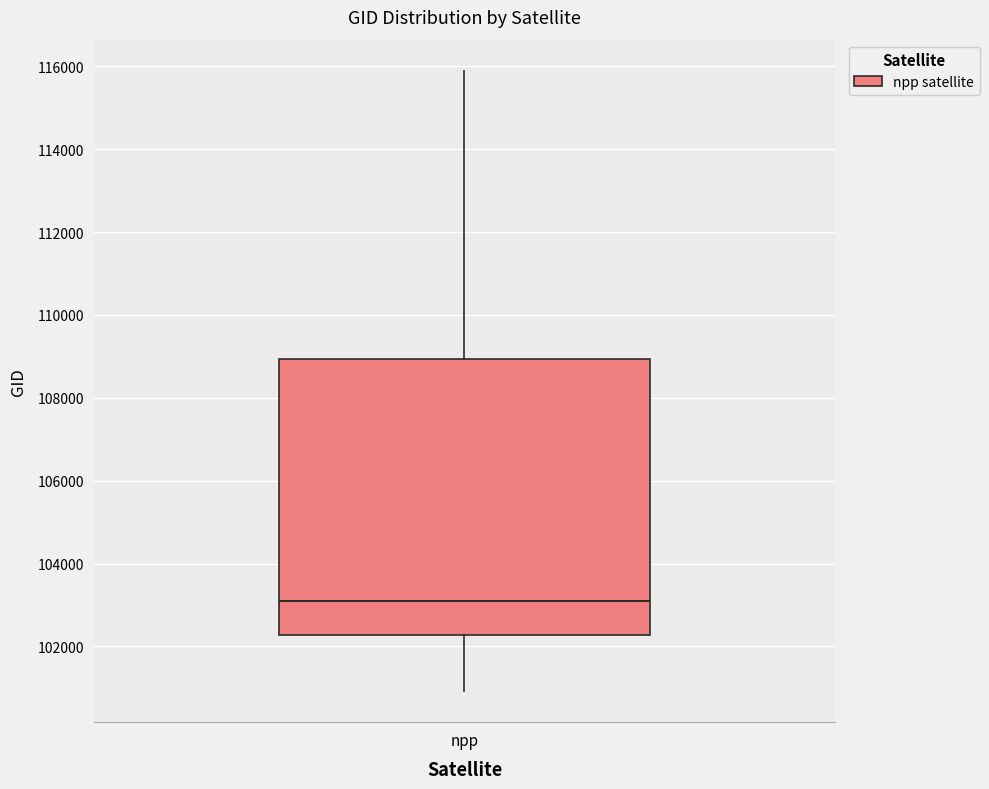

Read this box plot against the y-axis: the position of the median line, the range covered by the box, and the ends of both whiskers. The values are not printed on the chart, so give them approximately, as read against the axis.

median 103200, box 102200 to 109000, whiskers 101000 to 115800